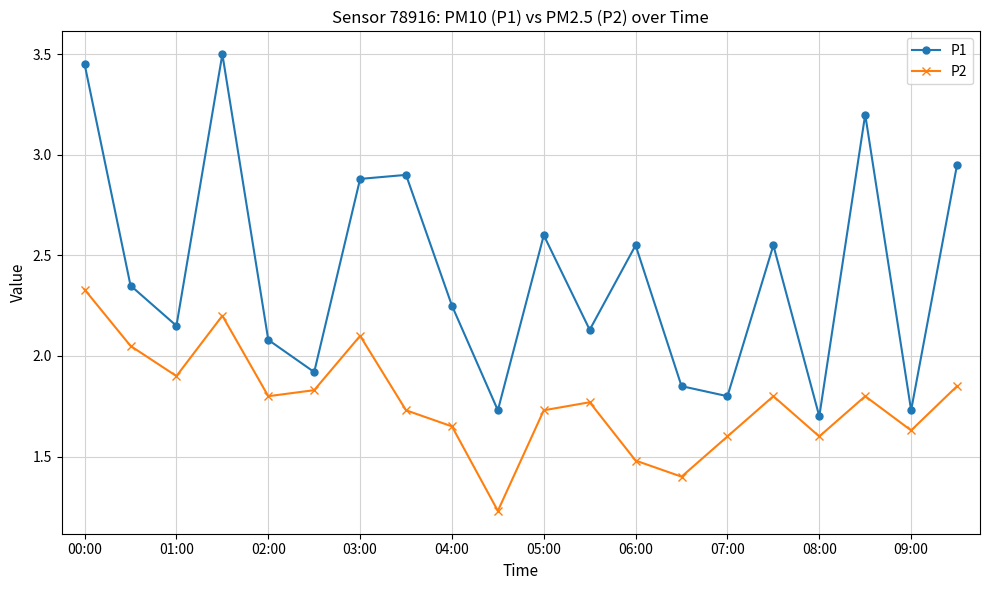

What is the sum of all P1 values?

48.3